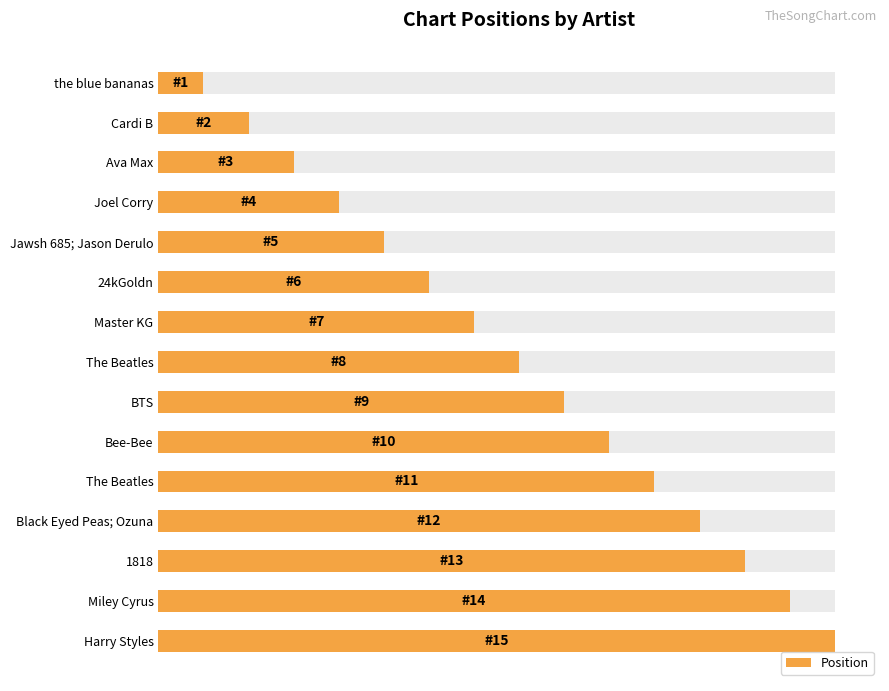

What is the sum of the values at Ava Max and Miley Cyrus?

17